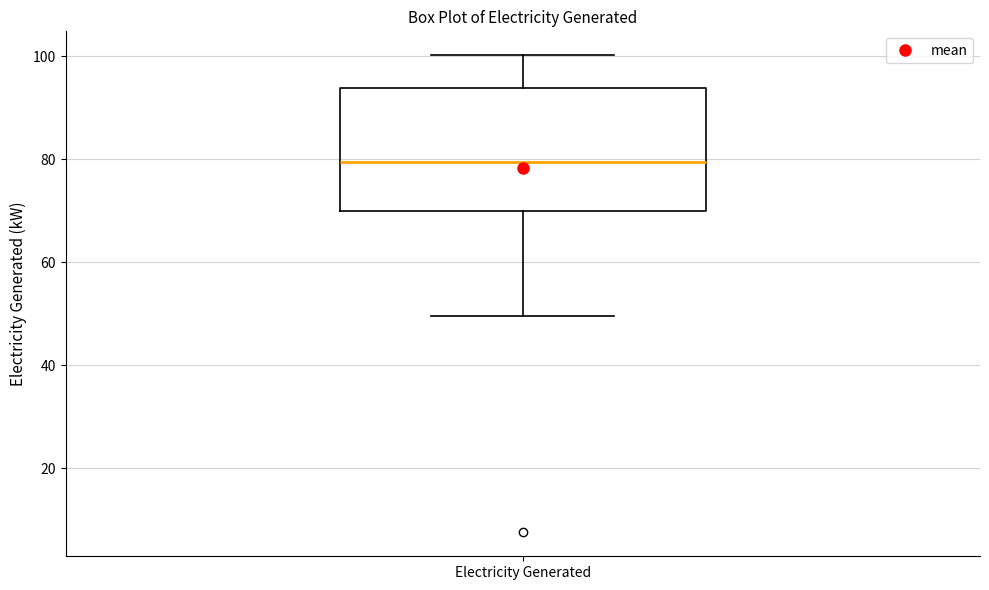

Transcribe this box plot: give where the median line is, the range the box spans, and where the two whiskers end, as read against the y-axis. The values are not printed on the chart, so give them approximately, as read against the axis.

median 80, box 70 to 94, whiskers 50 to 100